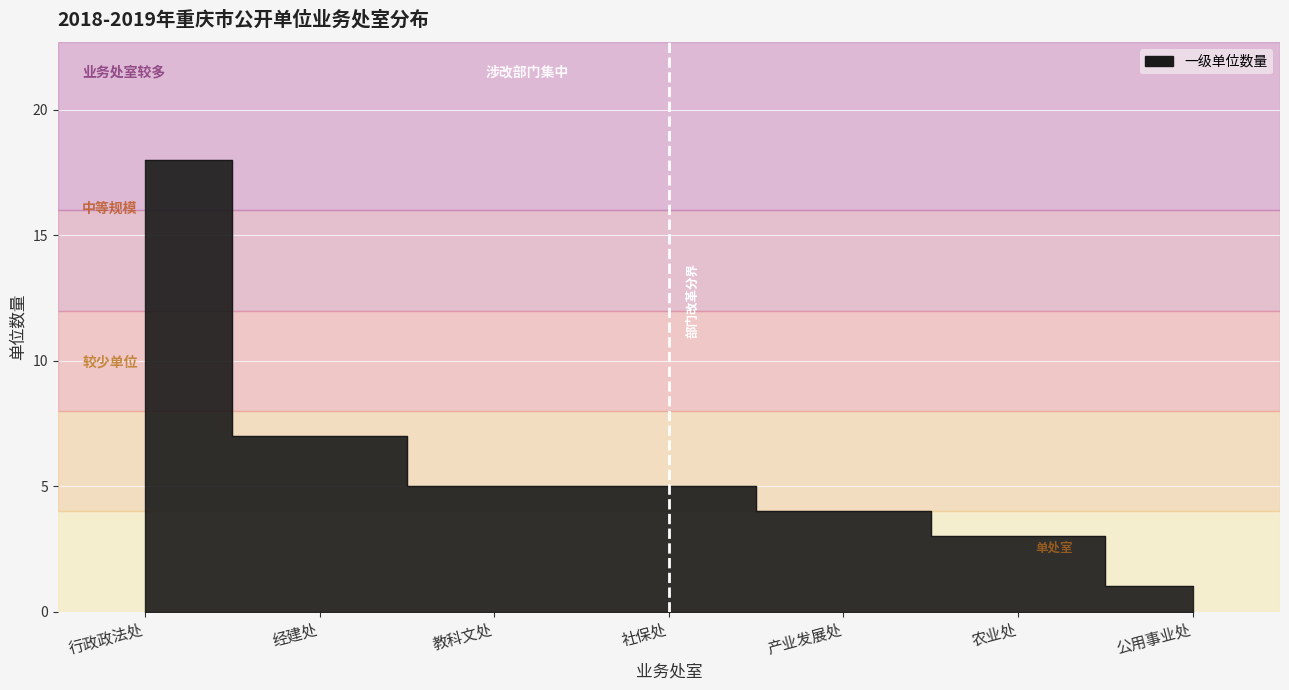

Rank the categories by value from highest to lowest.

行政政法处, 经建处, 教科文处, 社保处, 产业发展处, 农业处, 公用事业处